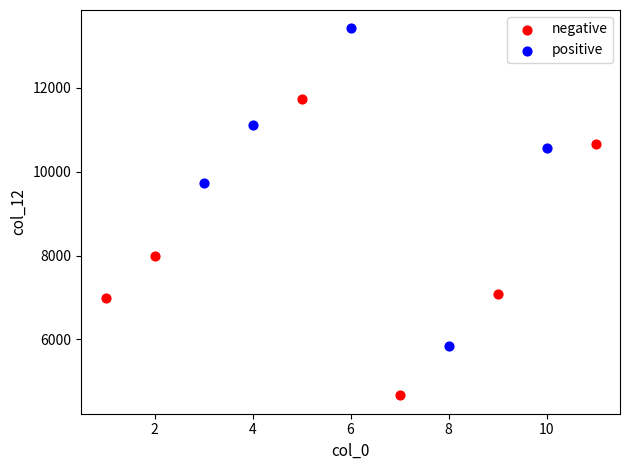

Which series has the widest spread of Y values?

positive